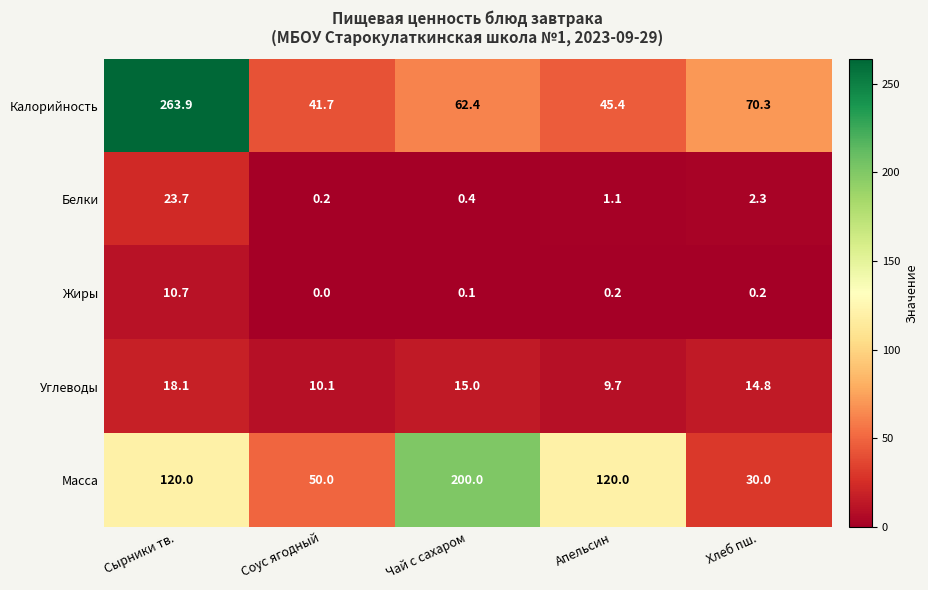

What is the spread (max minus min) of values at Хлеб пш.?

70.1